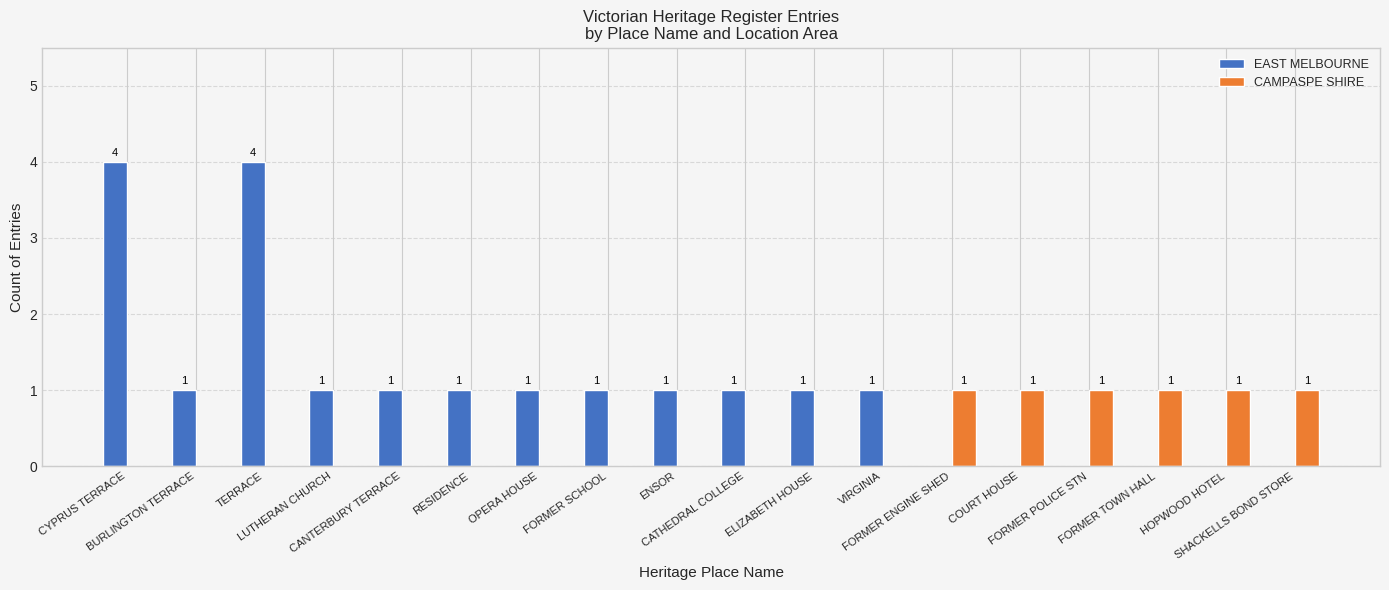

How many positive values does the CAMPASPE SHIRE series have?

6